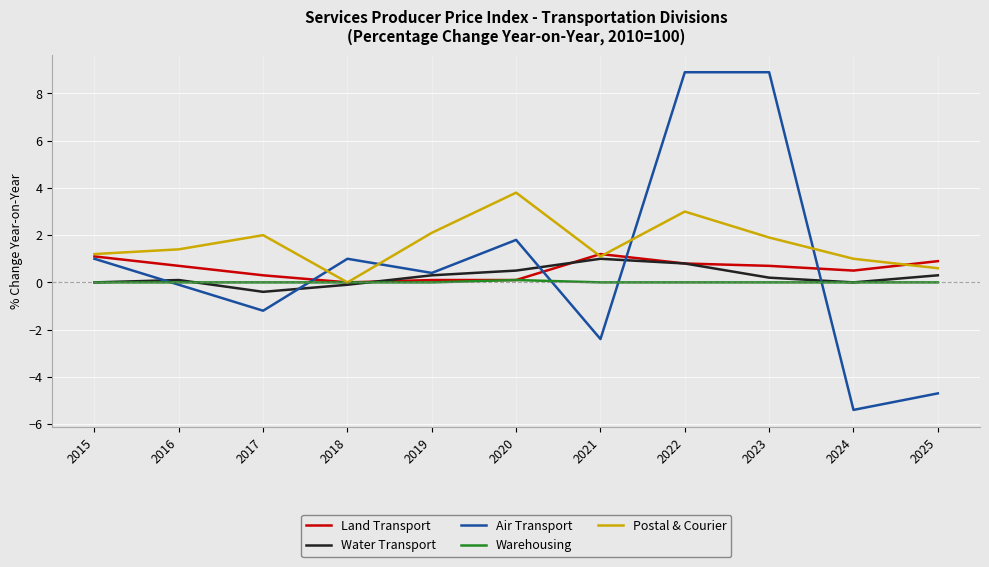

Which series changed the most between 2022 and 2023?

Postal & Courier